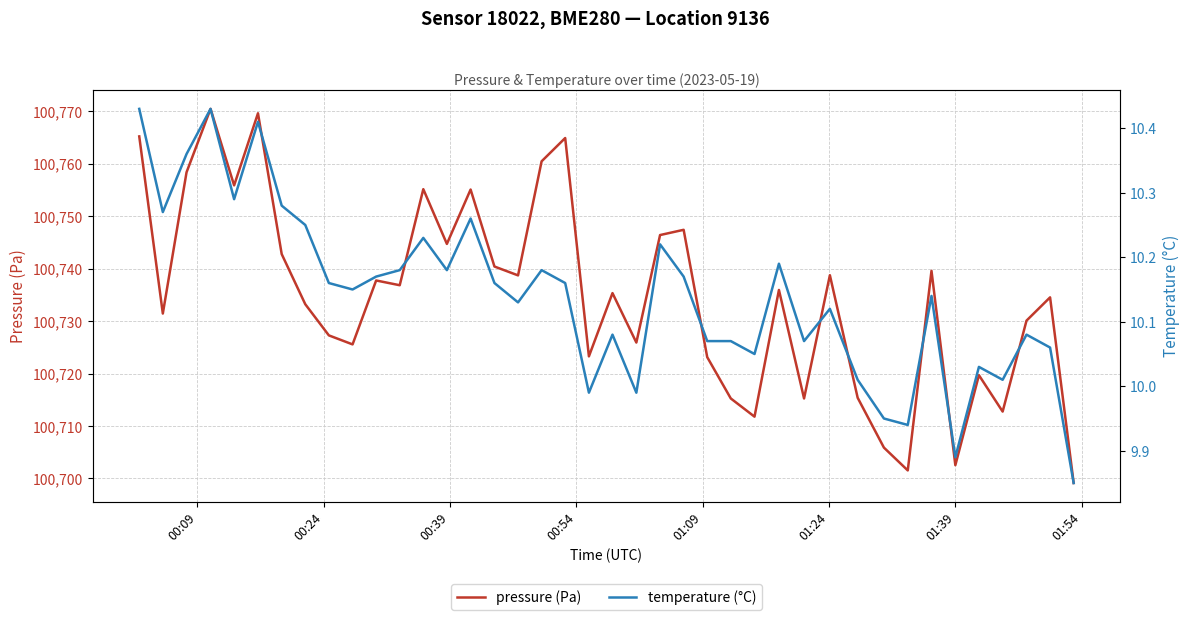

List the series in order of their peak value, lowest first.

temperature (°C), pressure (Pa)